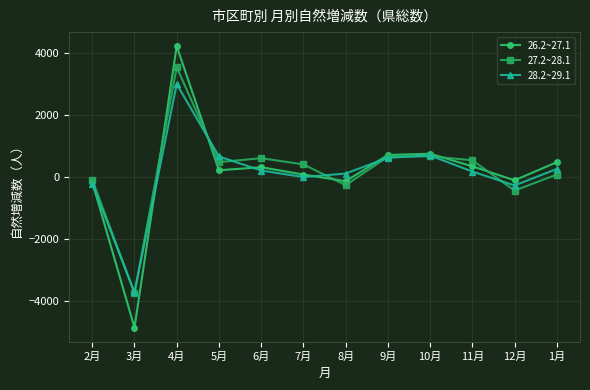

Is the value of 26.2~27.1 at 11月 greater than the value of 28.2~29.1 at 9月?

No